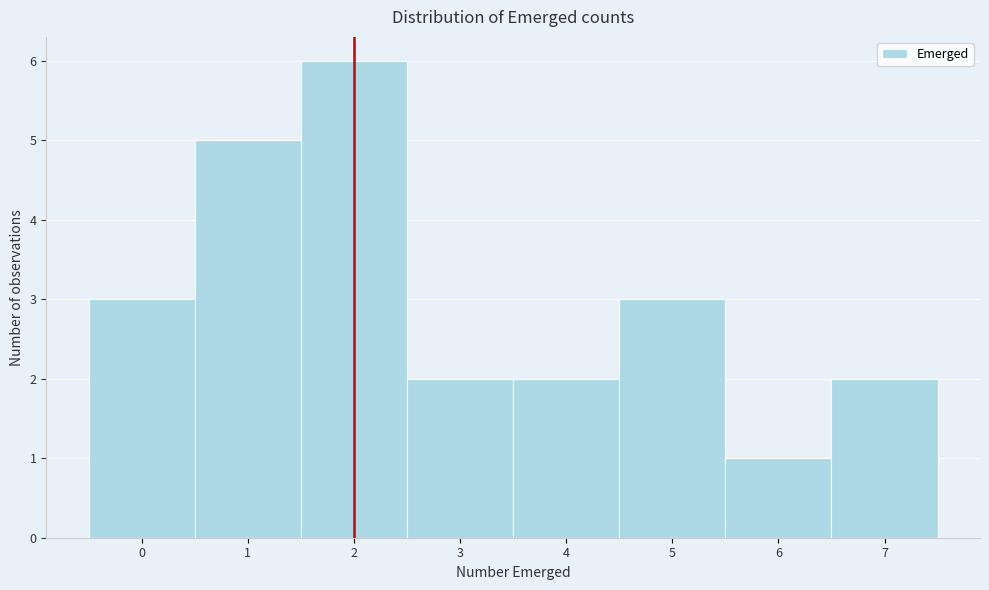

Reading left to right, transcribe this chart: for each bar, give the range it covers on the x-axis and its height. The values are not printed on the chart, so give them approximately, as read against the axis.

-0.5 to 0.5: 3
0.5 to 1.5: 5
1.5 to 2.5: 6
2.5 to 3.5: 2
3.5 to 4.5: 2
4.5 to 5.5: 3
5.5 to 6.5: 1
6.5 to 7.5: 2